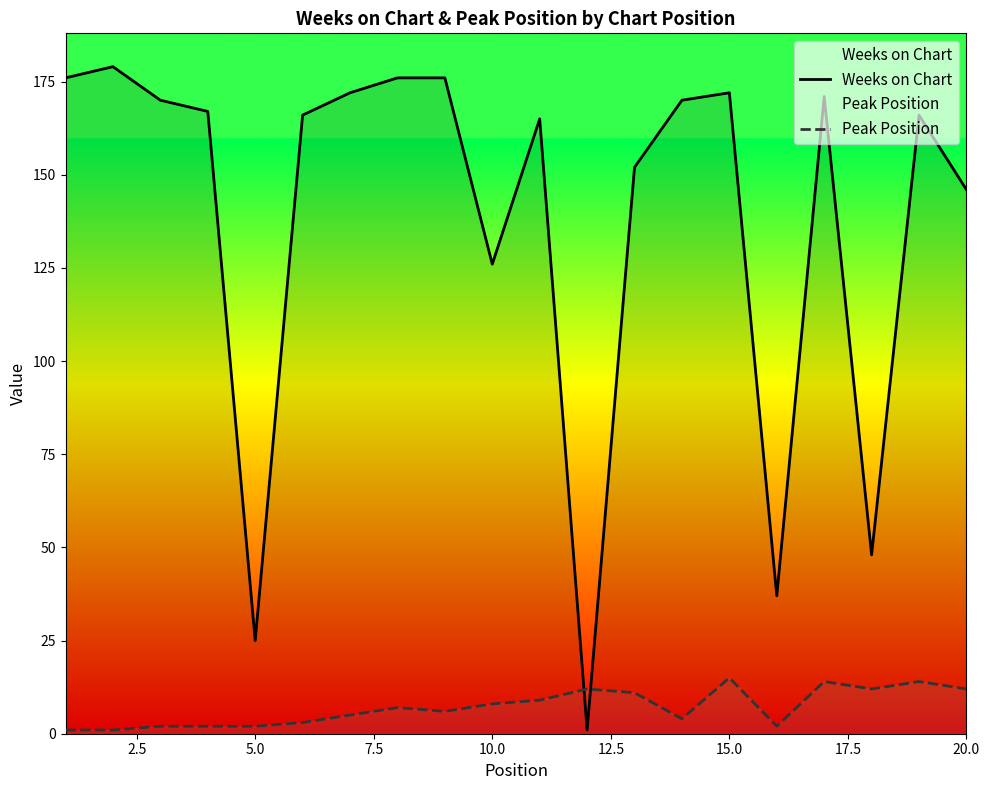

Does the chart display data point markers on the line(s)?

No